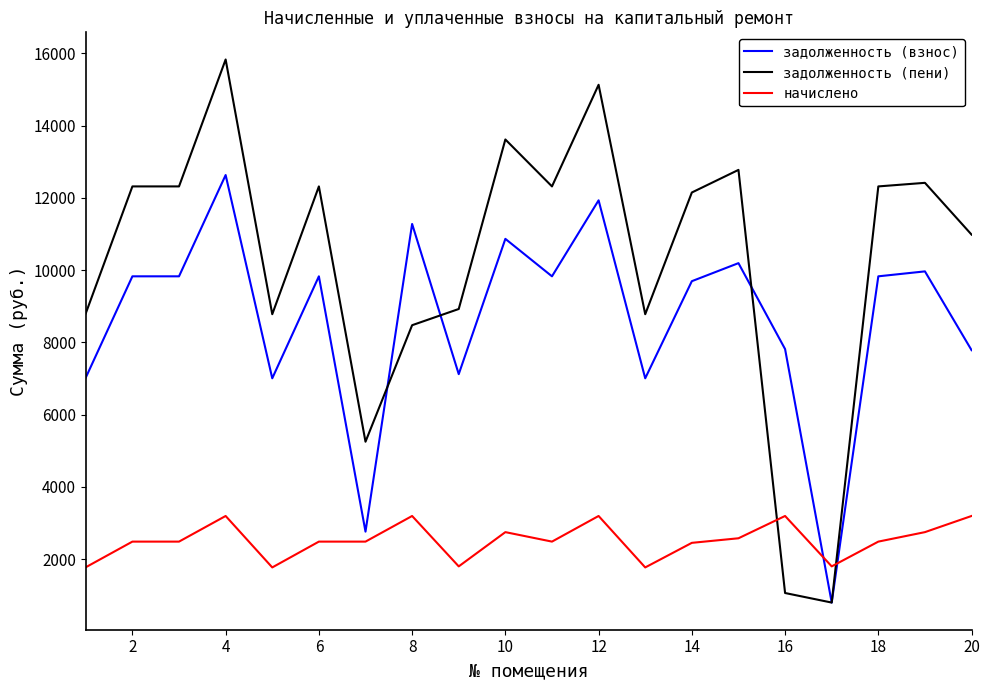

Which series has the largest range (max minus min)?

задолженность (пени)